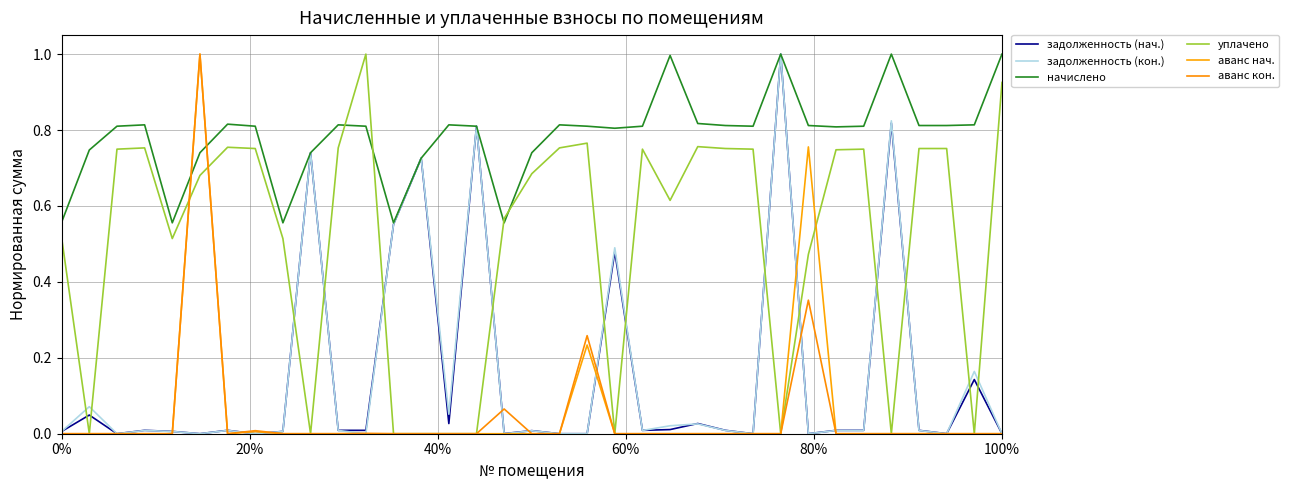

How many lines are shown in the chart?

6